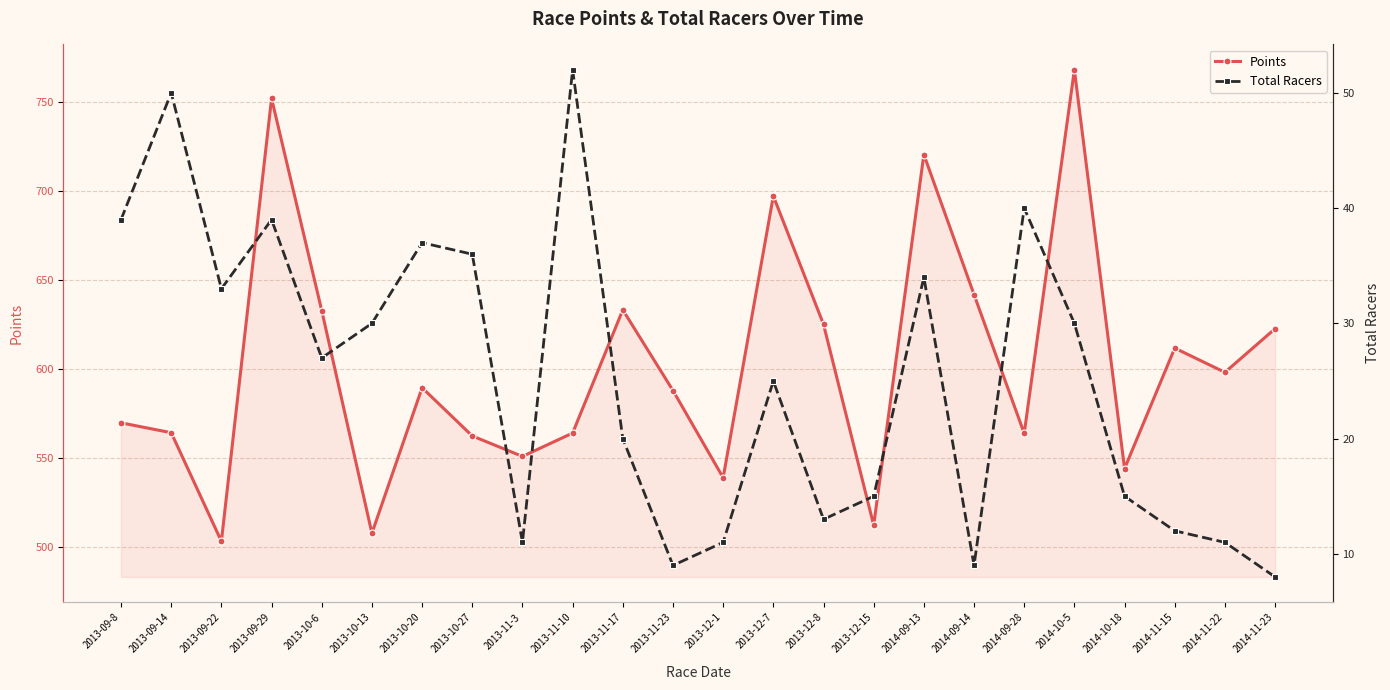

What is the difference between the Points values at 2014-10-18 and 2013-09-14?

20.1